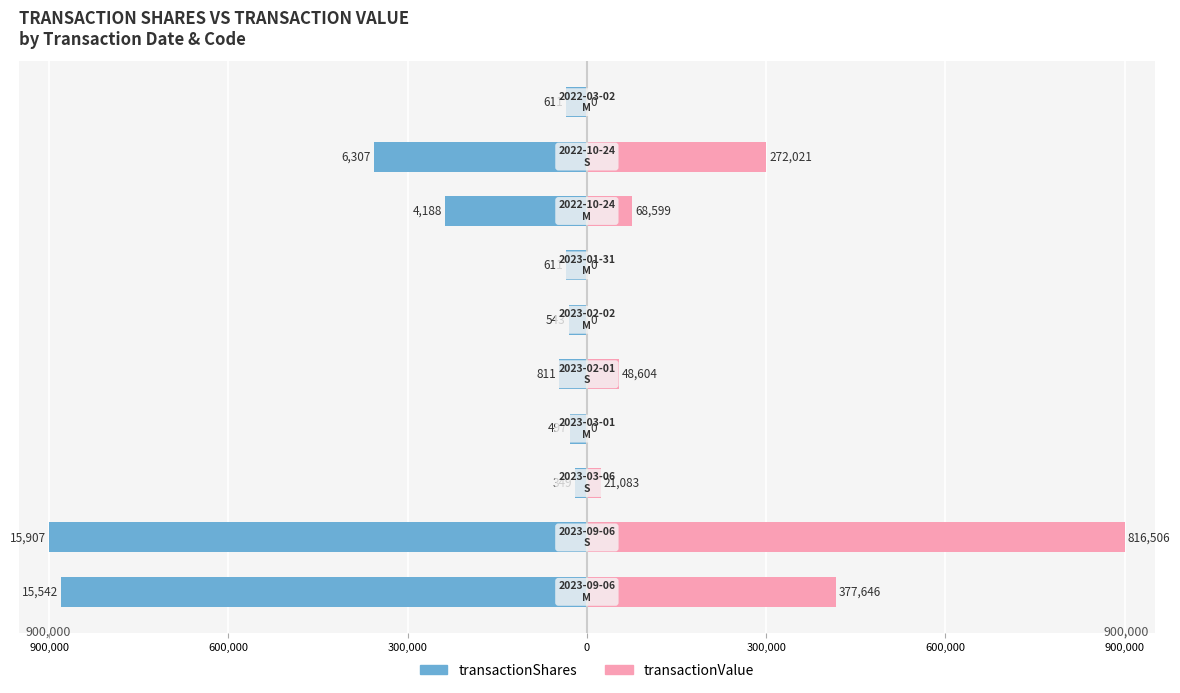

List the series in order of their peak value, highest first.

transactionValue, transactionShares